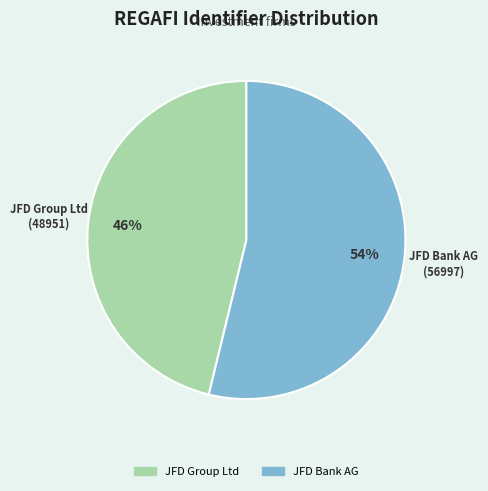

True or false: JFD Bank AG accounts for 59% of the total.

False